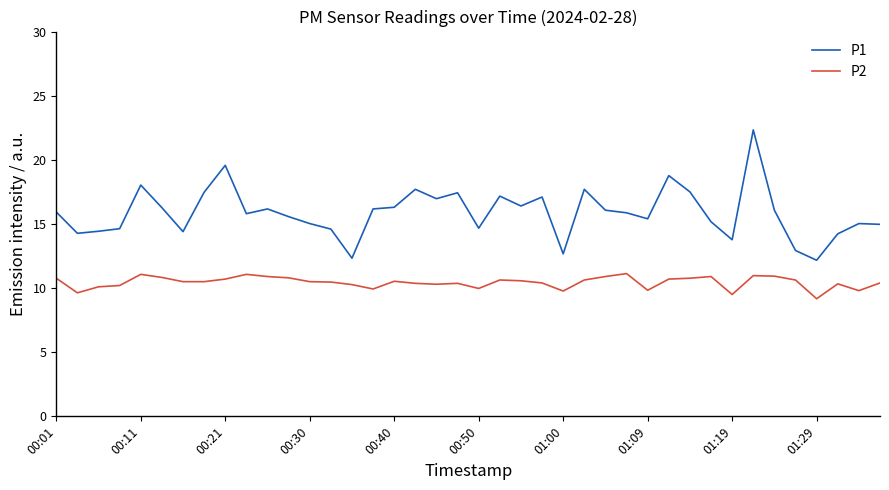

True or false: P2 and P1 intersect in this chart.

False